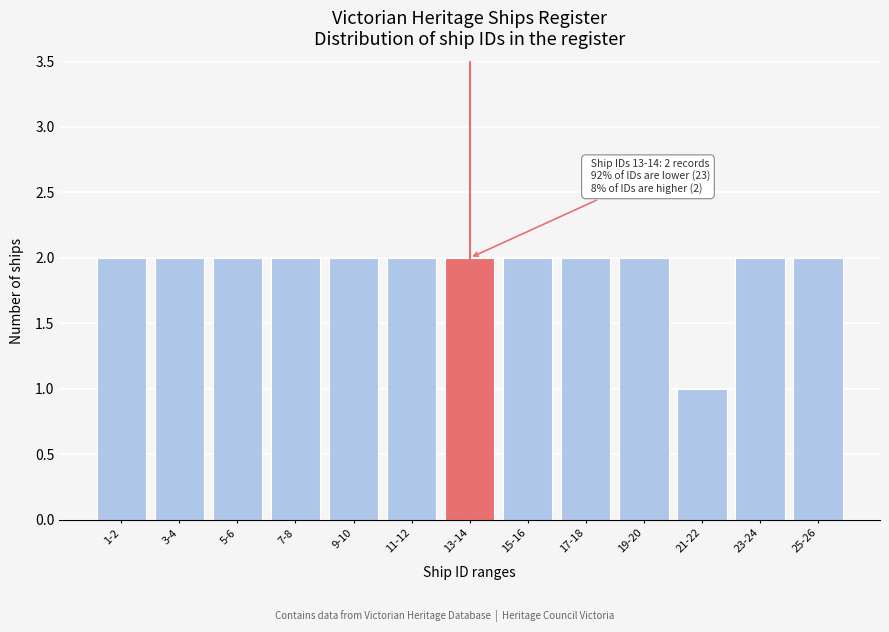

Reading left to right, extract all data points from this chart.

1-2=2	3-4=2	5-6=2	7-8=2	9-10=2	11-12=2	13-14=2	15-16=2	17-18=2	19-20=2	21-22=1	23-24=2	25-26=2